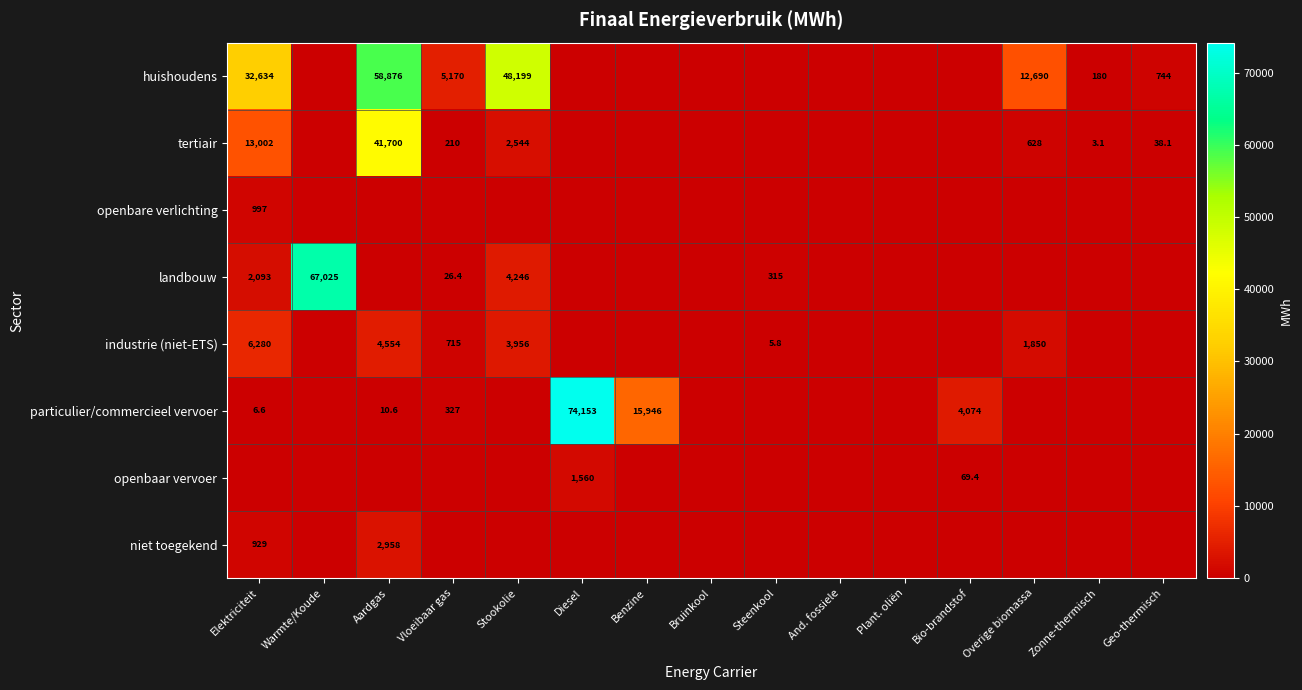

Is it true that particulier/commercieel vervoer equals 2072.2 at Bio-brandstof?

False